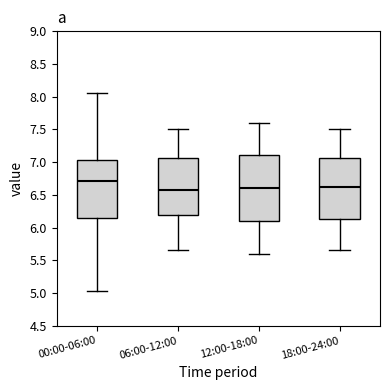

Reading left to right, transcribe this box plot: for each box, give where its median line is, the range the box spans, and where its two whiskers end, as read against the y-axis. The values are not printed on the chart, so give them approximately, as read against the axis.

00:00-06:00: median 6.70, box 6.15 to 7.05, whiskers 5.05 to 8.05
06:00-12:00: median 6.60, box 6.20 to 7.05, whiskers 5.65 to 7.50
12:00-18:00: median 6.60, box 6.10 to 7.10, whiskers 5.60 to 7.60
18:00-24:00: median 6.65, box 6.15 to 7.05, whiskers 5.65 to 7.50